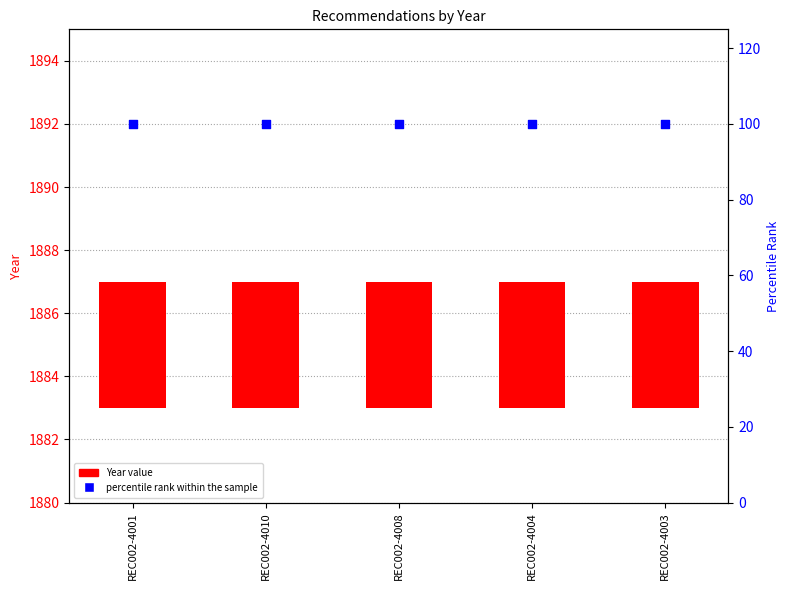

What are all the series names shown in the legend?

Year value, percentile rank within the sample